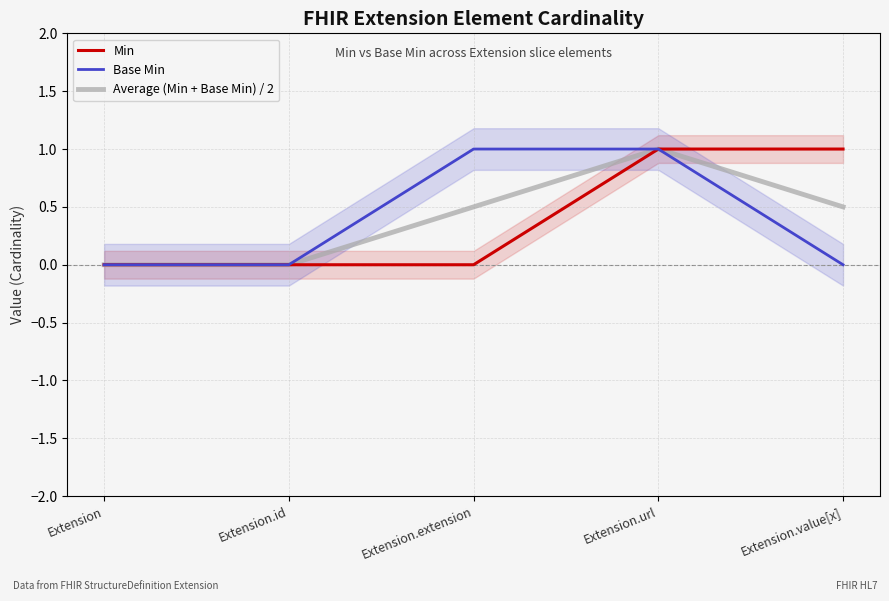

Count the number of data series in this chart.

3